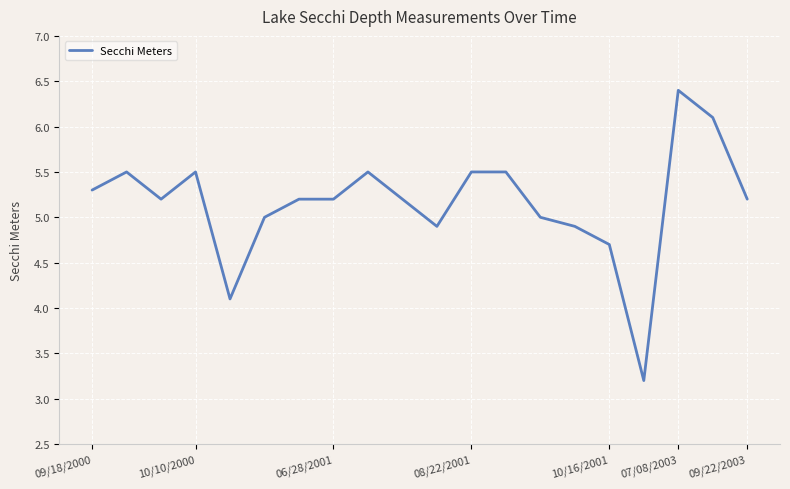

What is the difference between the second highest and second lowest values?

2.0